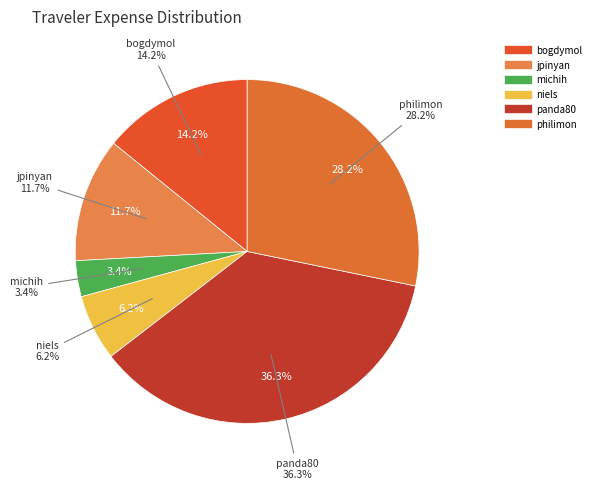

Does any single category account for the majority?

No